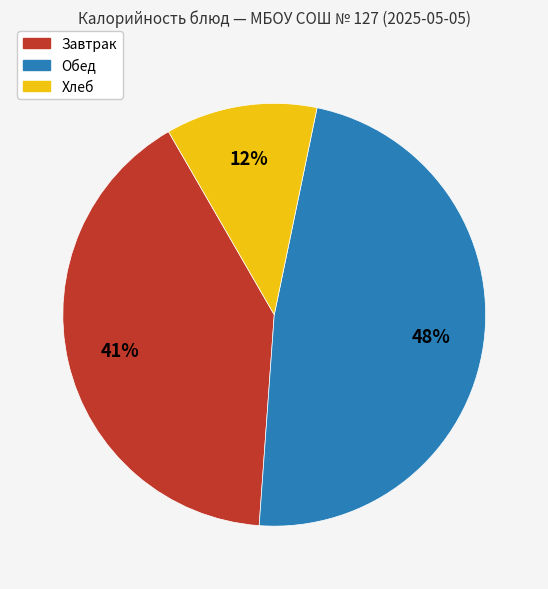

To the nearest percent, what is the average slice percentage?

33%